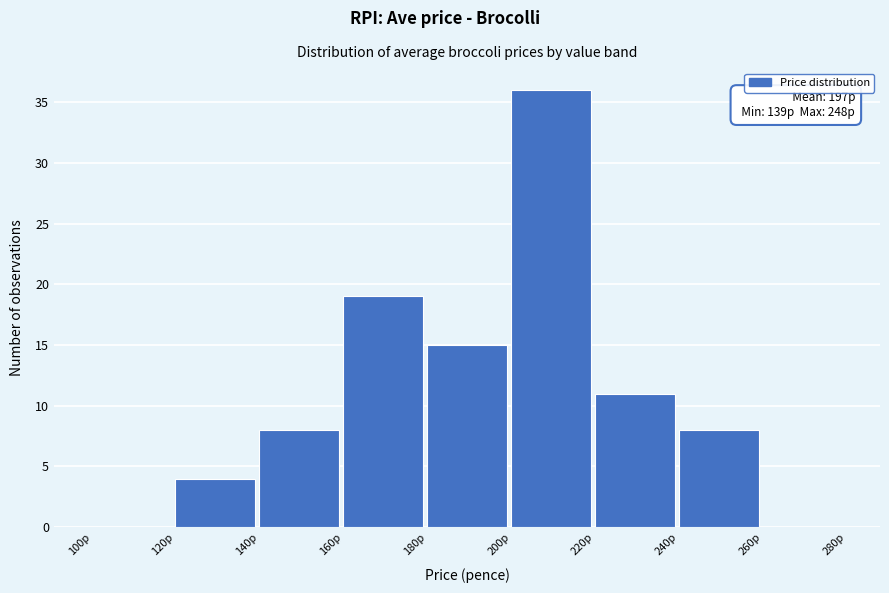

Which range on the x-axis has the tallest bar?

200 to 220